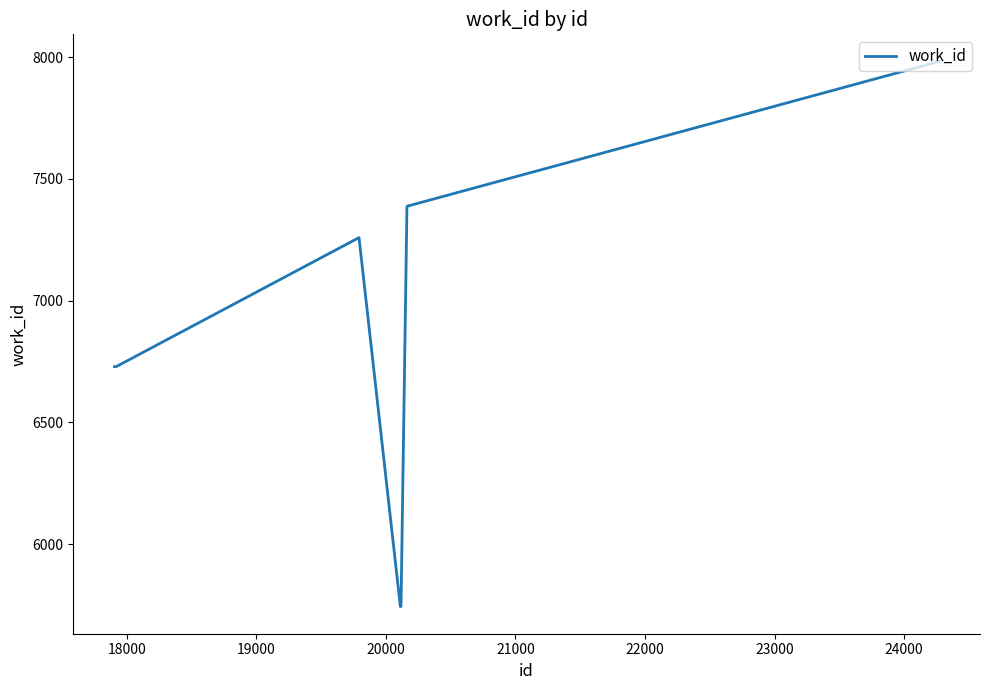

Reading left to right, what are all the values shown in this chart?

6729	6729	7259	5744	5744	7388	7388	7982